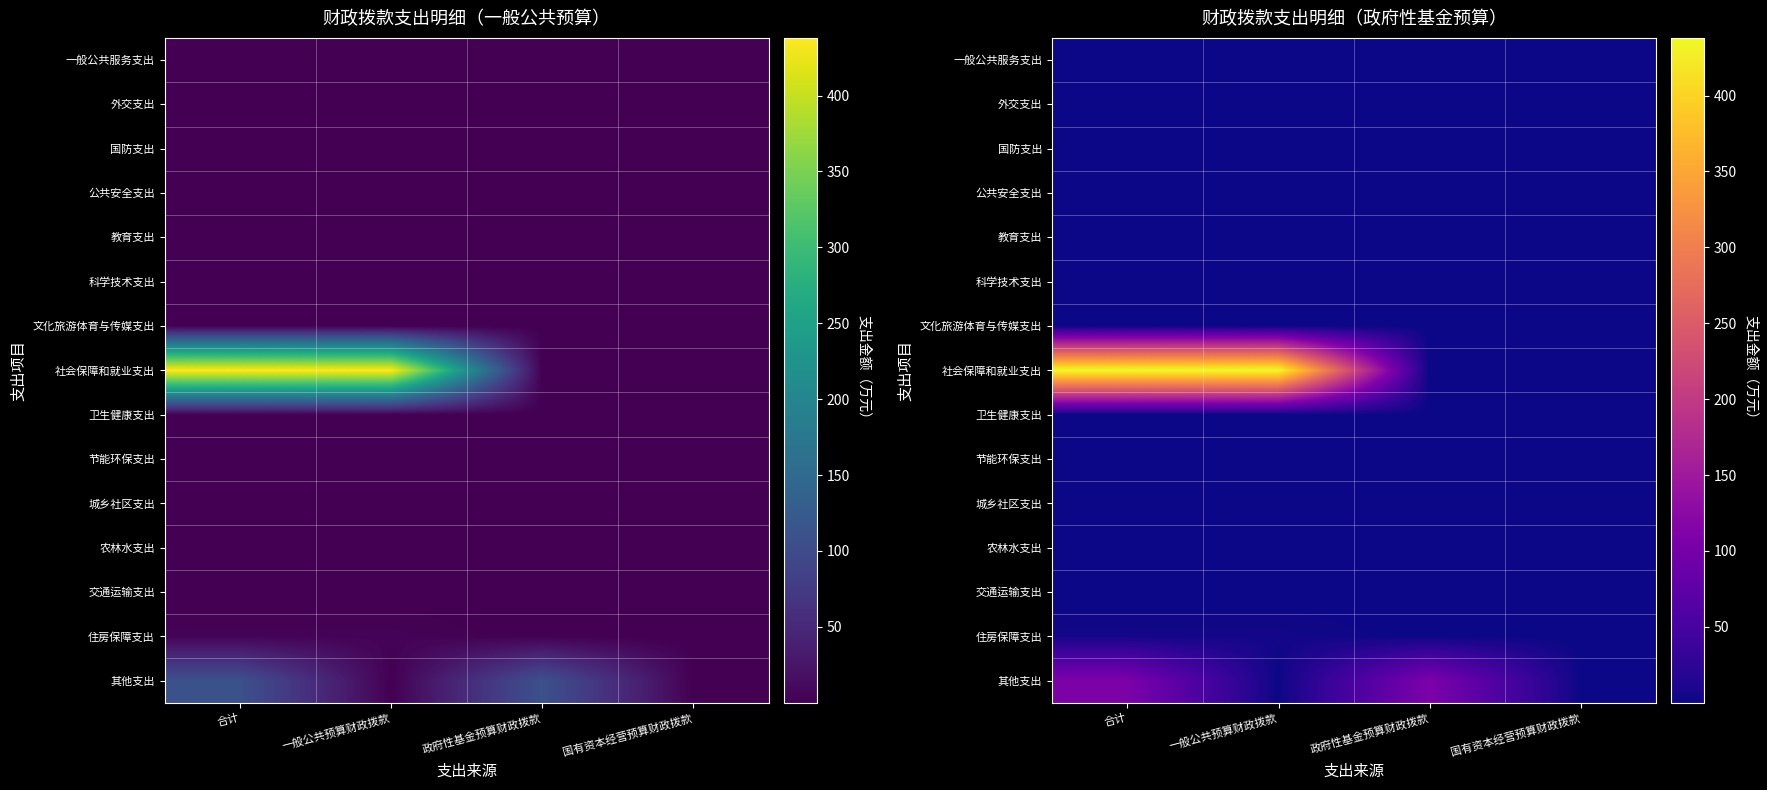

List the series in order of their peak value, highest first.

社会保障和就业支出, 其他支出, 住房保障支出, 一般公共服务支出, 外交支出, 国防支出, 公共安全支出, 教育支出, 科学技术支出, 文化旅游体育与传媒支出, 卫生健康支出, 节能环保支出, 城乡社区支出, 农林水支出, 交通运输支出